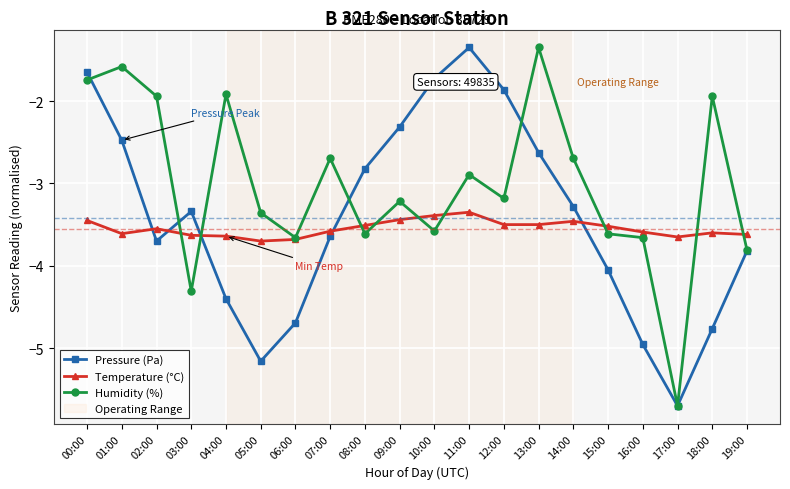

What is the average value of the Humidity (%) series?

-3.0